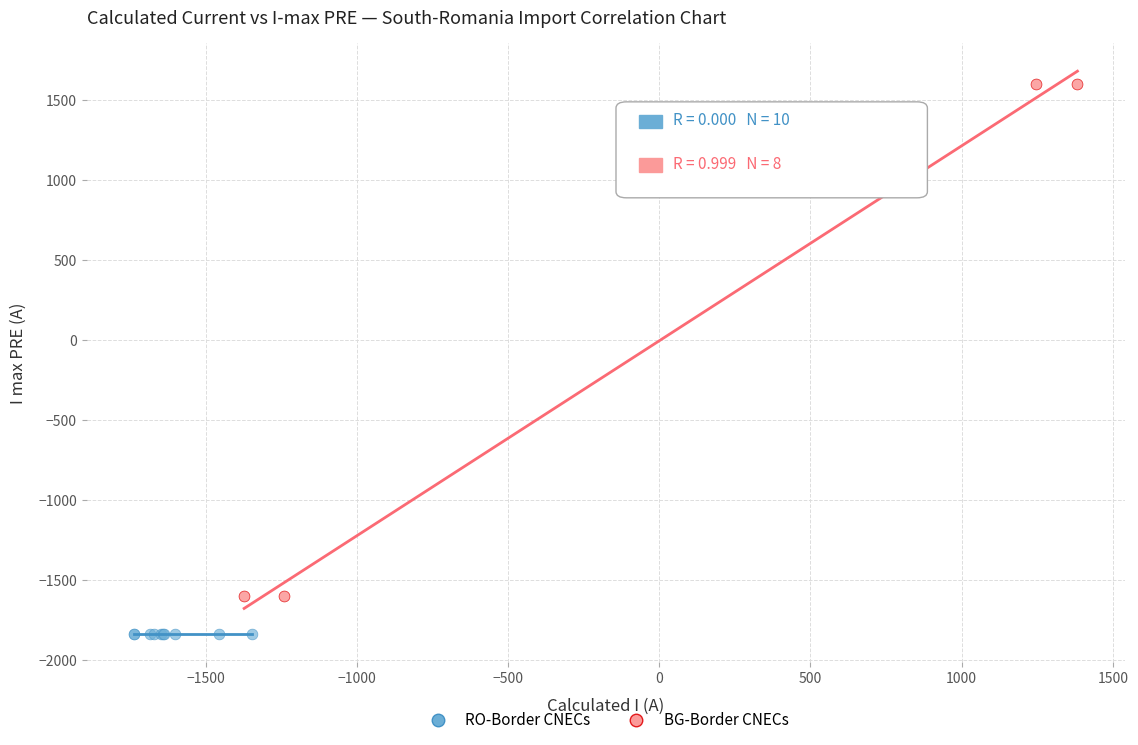

Which series contains the lowest Y value?

RO-Border CNECs